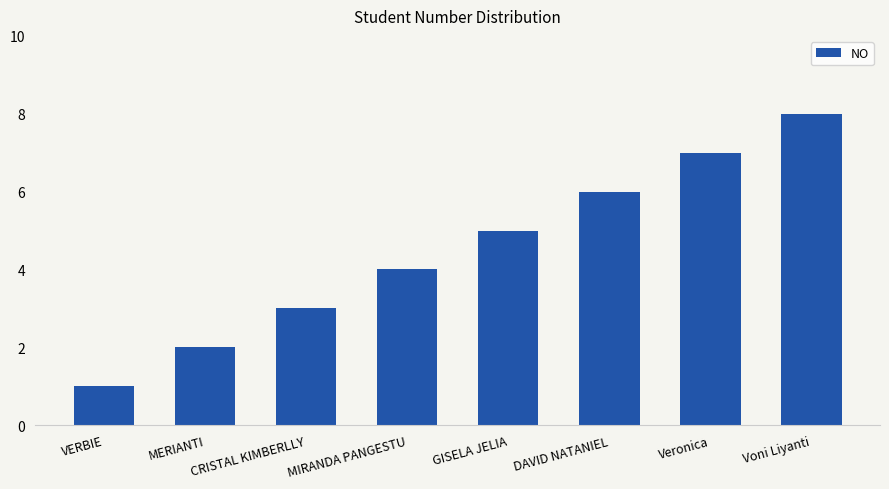

What value does the data have at Voni Liyanti?

8